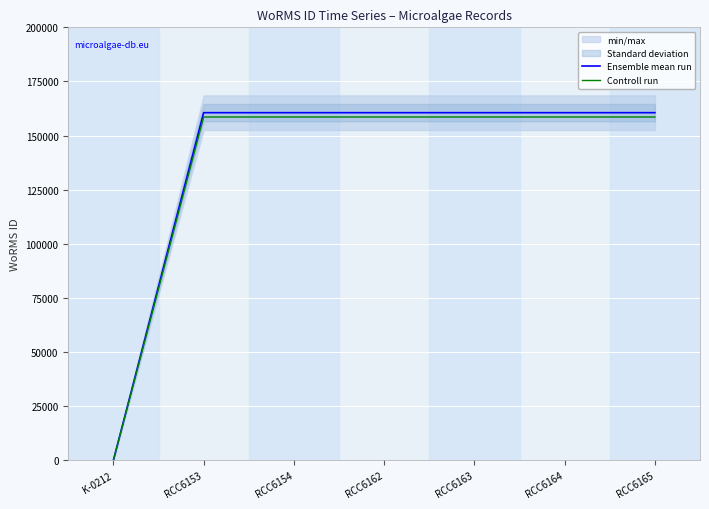

The value of Controll run at RCC6154 is 158572. True or false?

True